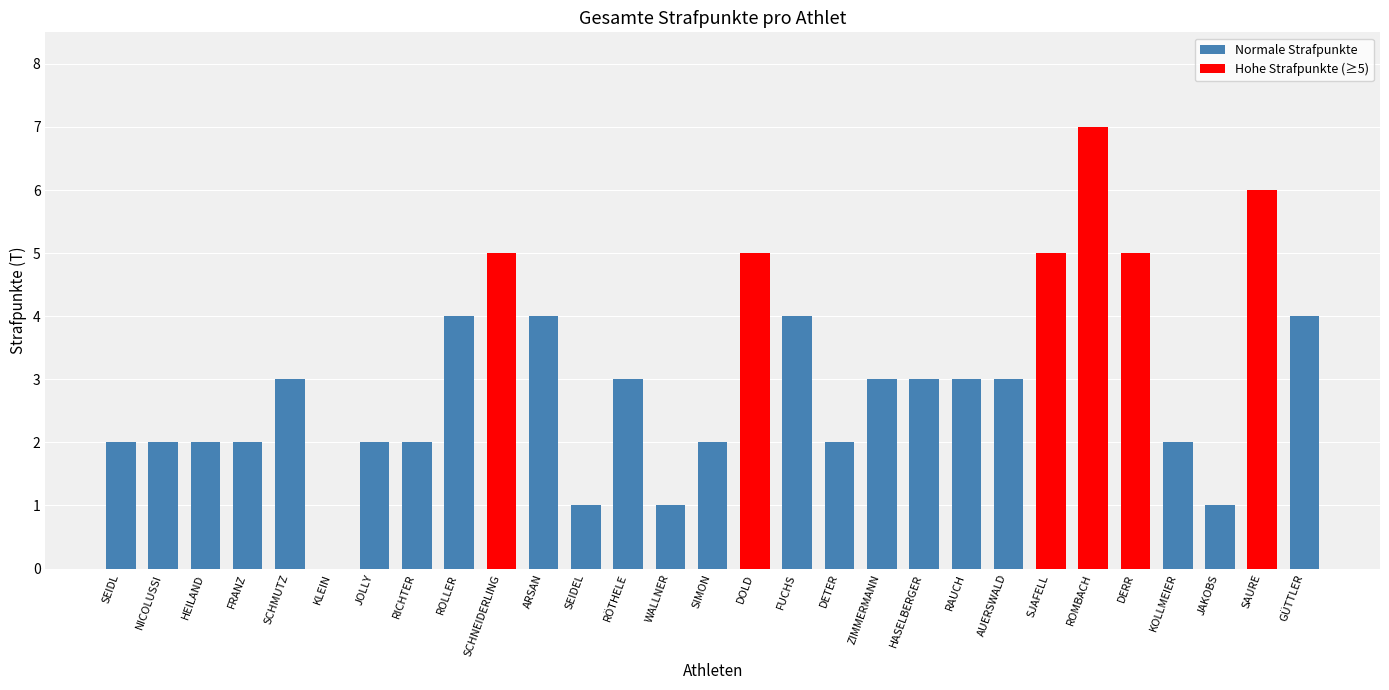

Read the value at RAUCH.

3